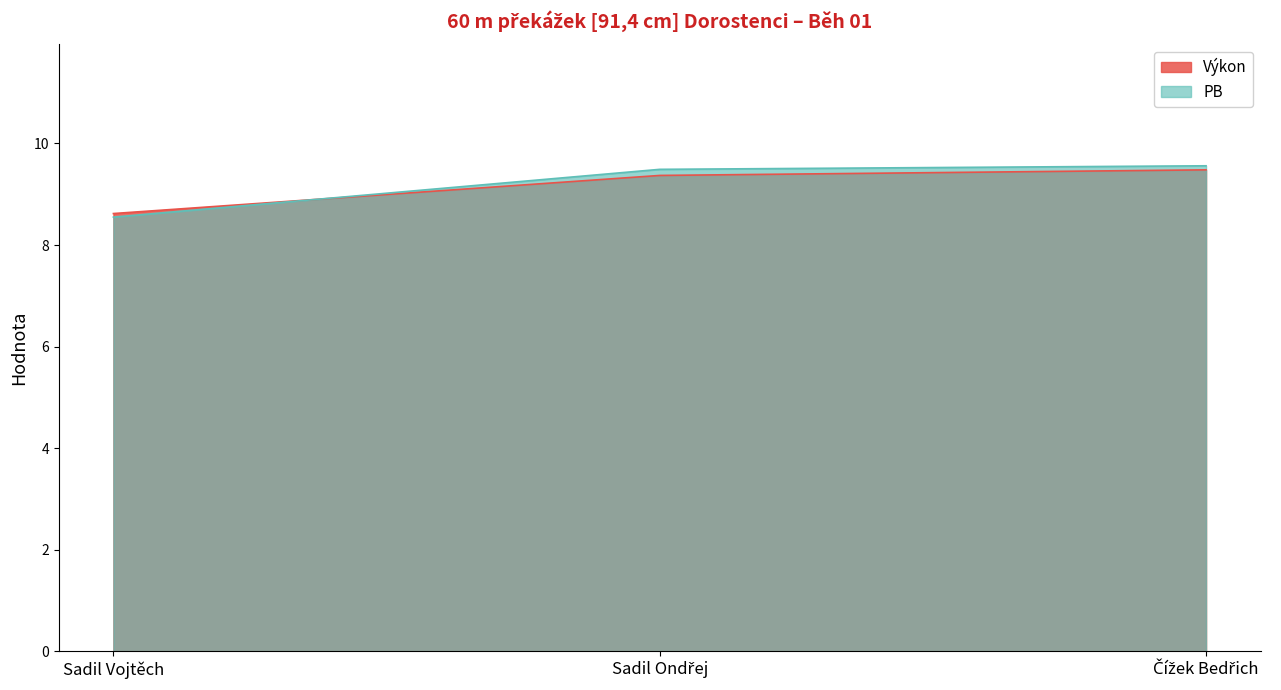

Between Sadil Vojtěch and Sadil Ondřej, which is larger?

Sadil Ondřej